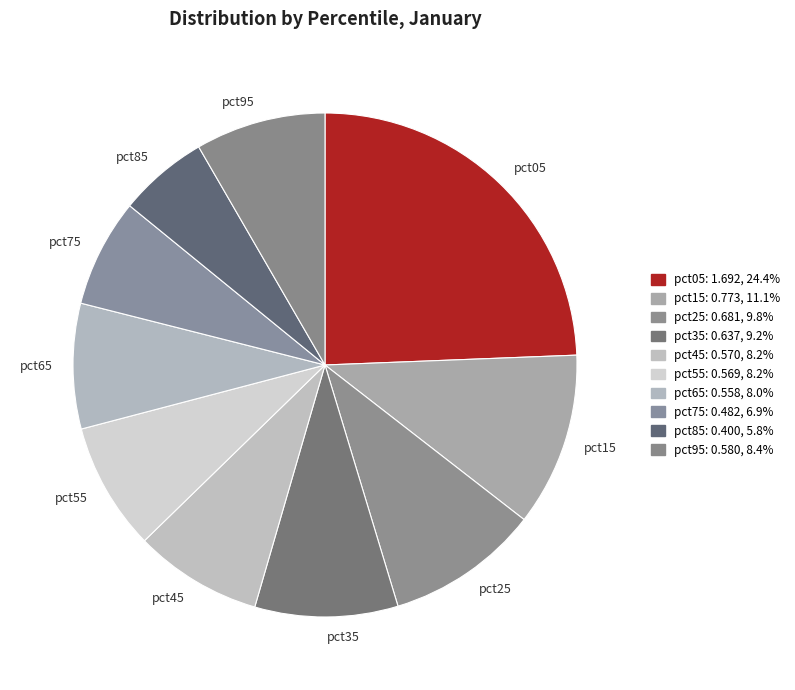

Does any single category account for the majority?

No